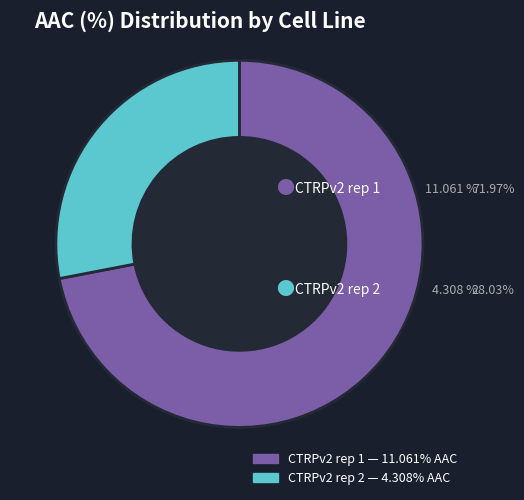

Approximately how many times larger is the value at CTRPv2 rep 2 compared to CTRPv2 rep 1?

0.4